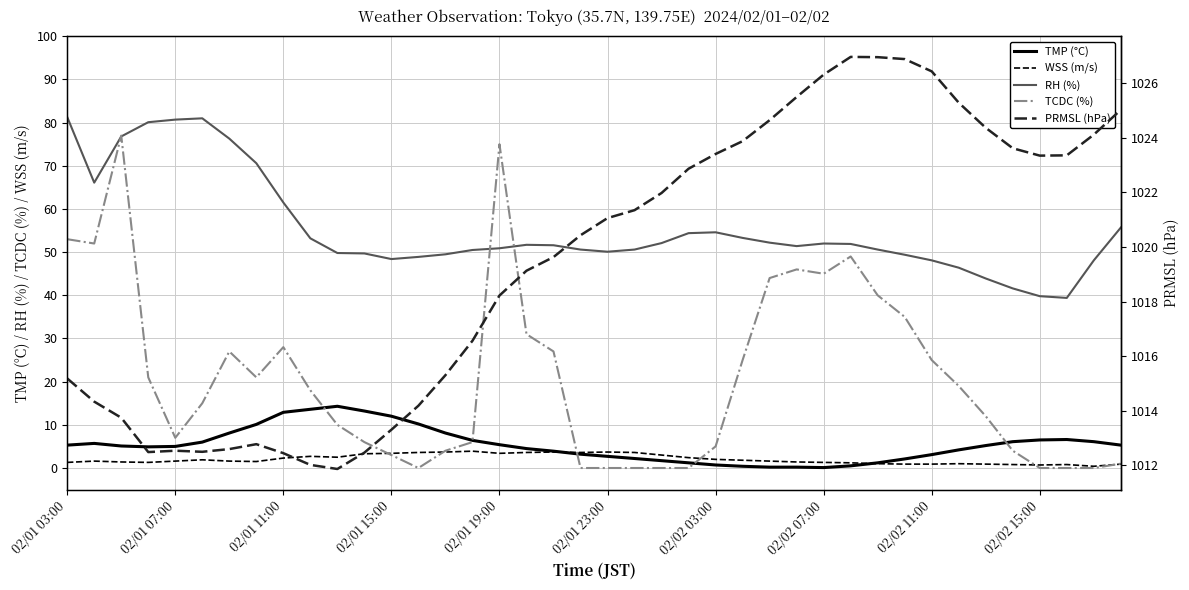

Which series has the widest spread of values?

TCDC (%)